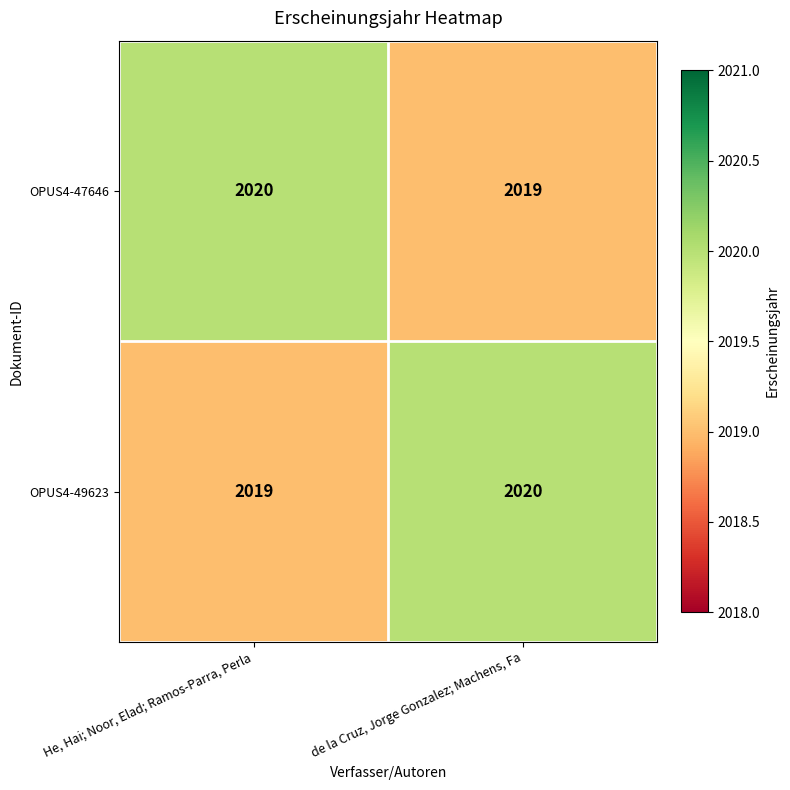

At which label is OPUS4-49623 closest to 2019?

He, Hai; Noor, Elad; Ramos-Parra, Perla